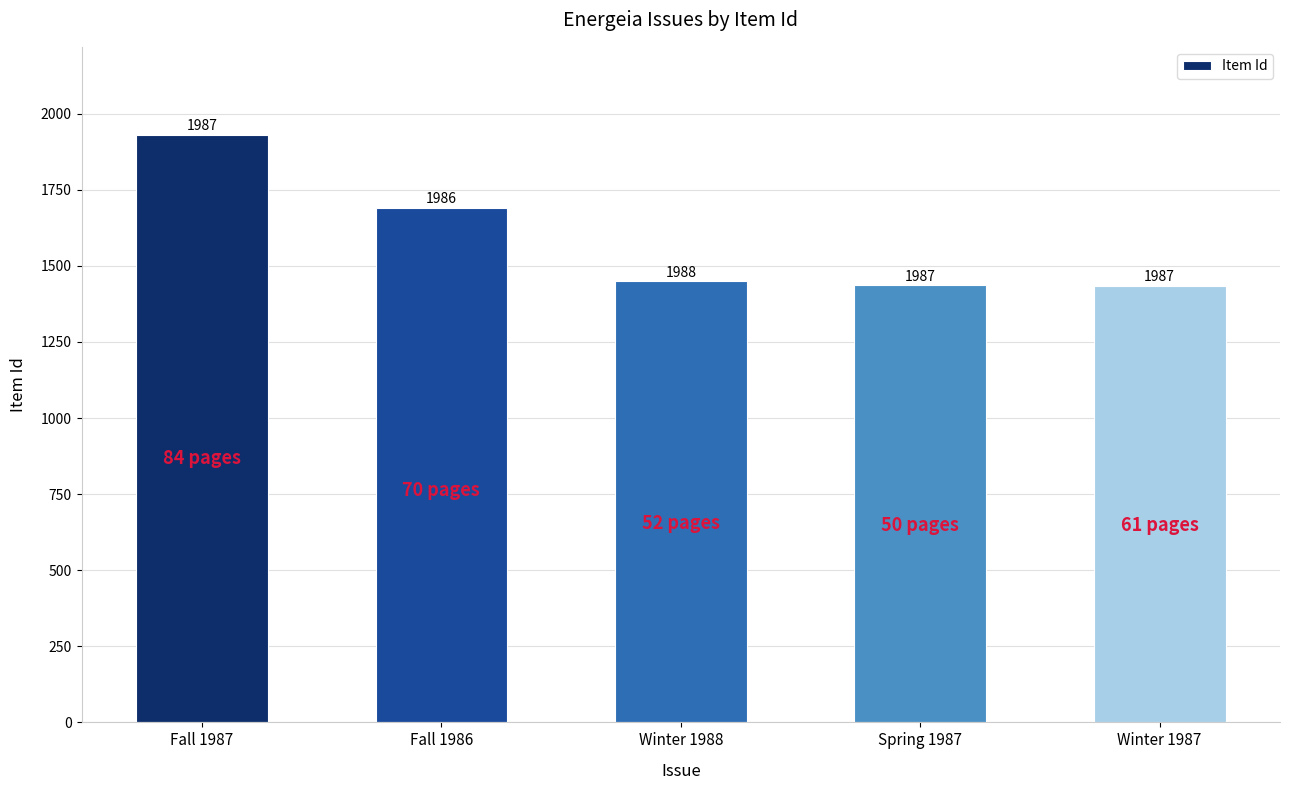

What position from the left is Winter 1988?

3